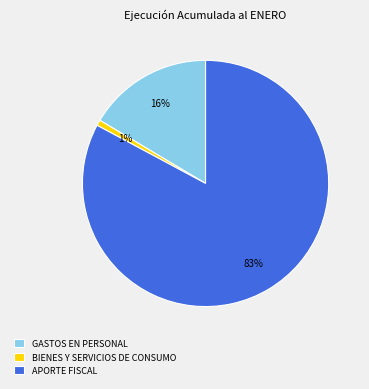

To the nearest percent, what is the combined percentage of GASTOS EN PERSONAL and APORTE FISCAL?

99%